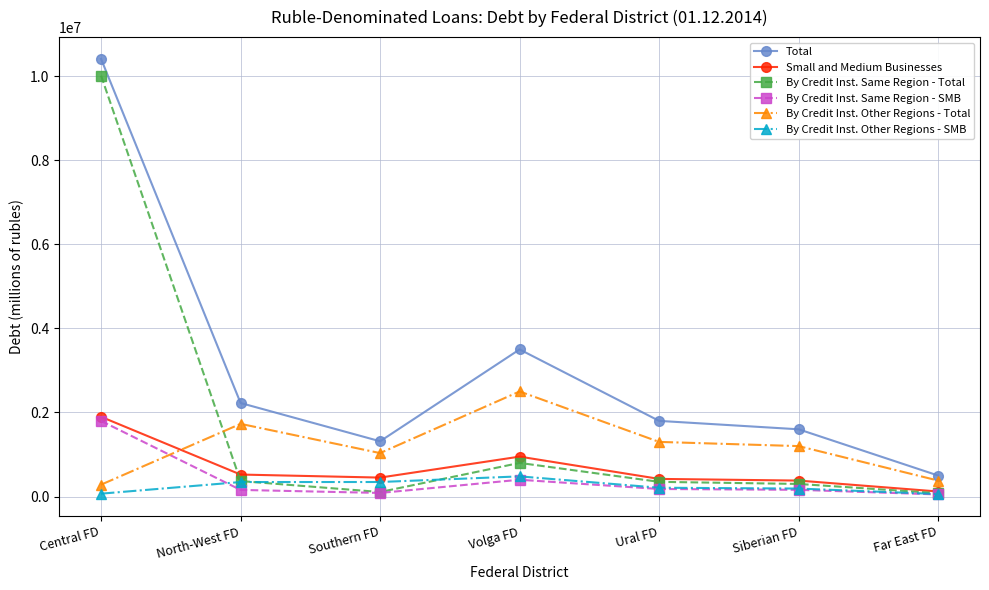

True or false: By Credit Inst. Other Regions - SMB and Total intersect in this chart.

False